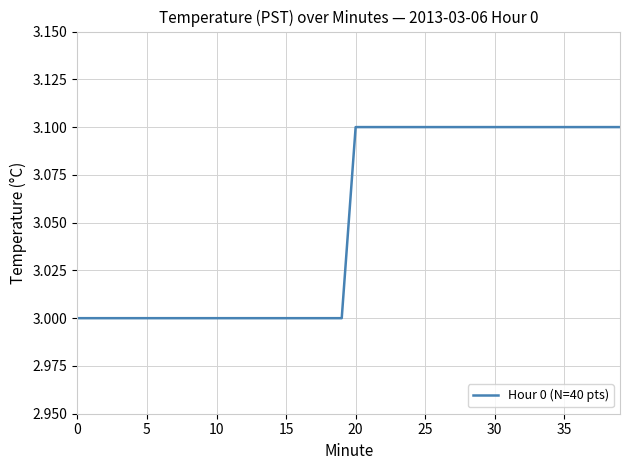

Is it true that the value at 20 is 1.7?

False